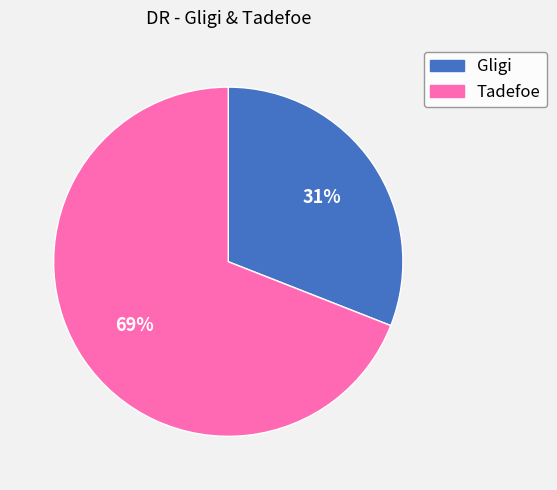

To the nearest percent, what is the difference between the Gligi and Tadefoe slice percentages?

38%